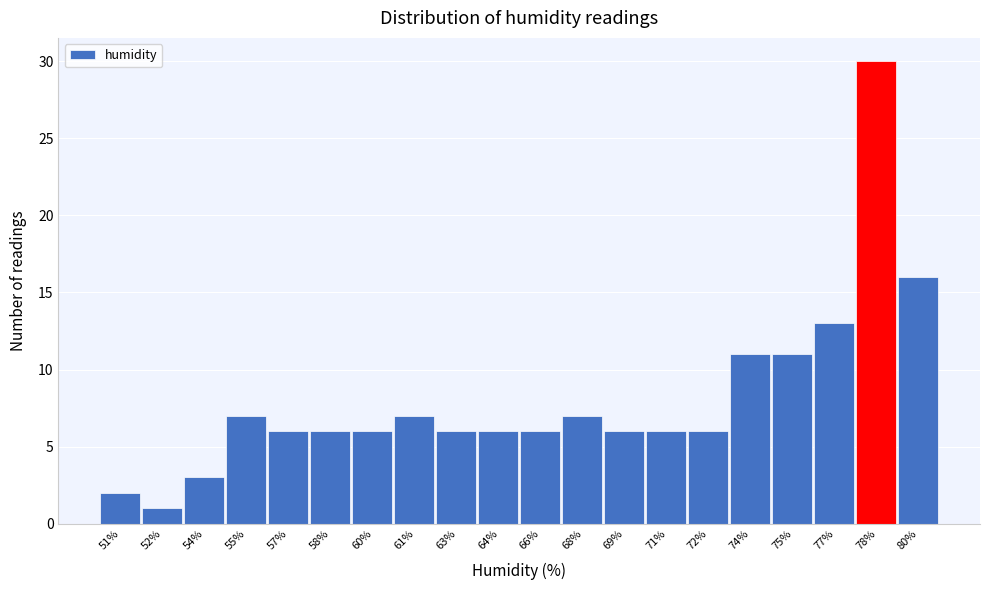

Reading left to right, list all the values displayed in this chart.

2	1	3	7	6	6	6	7	6	6	6	7	6	6	6	11	11	13	30	16